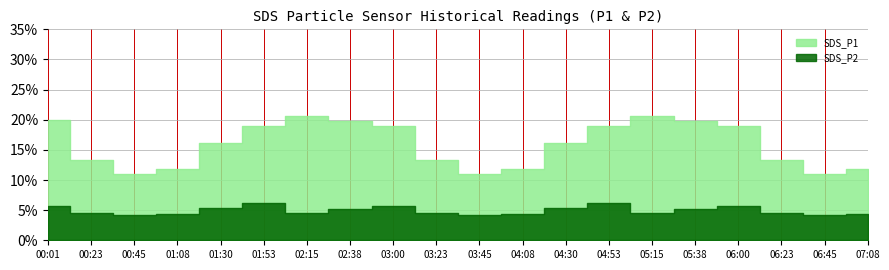

True or false: SDS_P1 has more than 2 points higher than both neighbors.

False